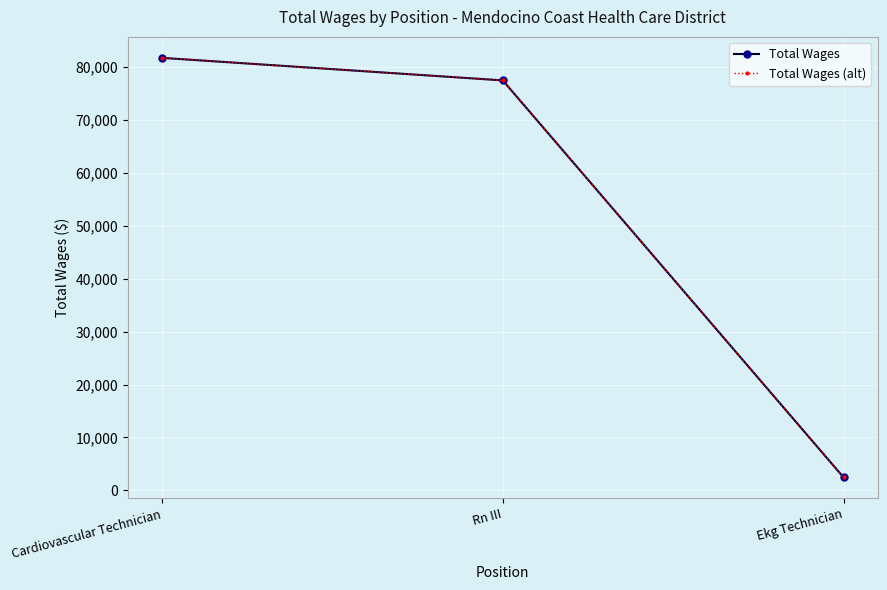

What is the smallest value displayed?

2457